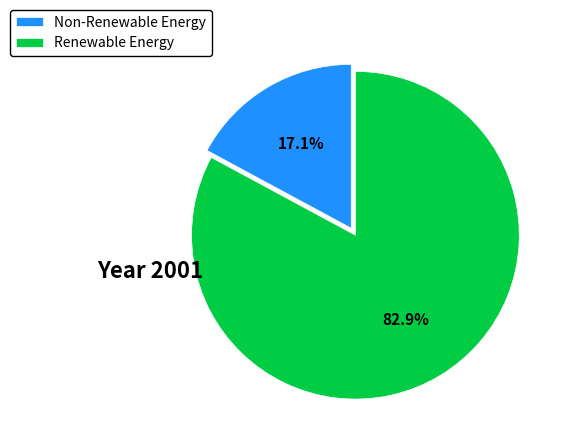

What is the total percentage of Renewable Energy and Non-Renewable Energy?

100.0%